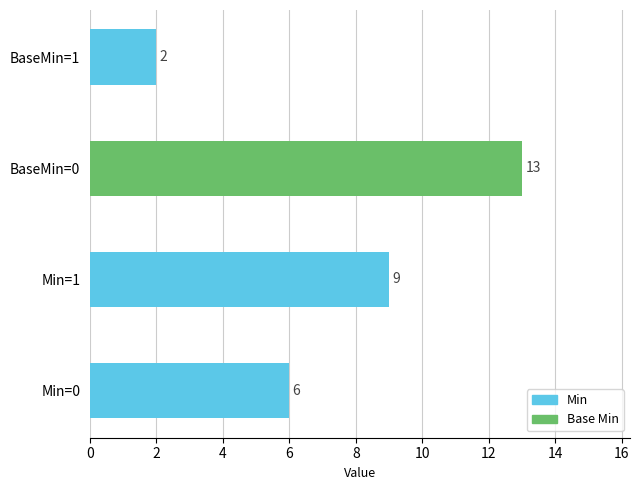

True or false: the data shows 10 at Min=0.

False